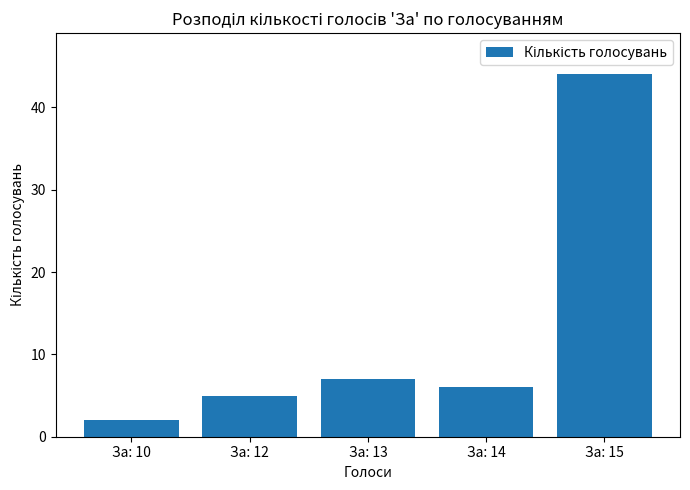

What is the difference between the values at За: 14 and За: 12?

1